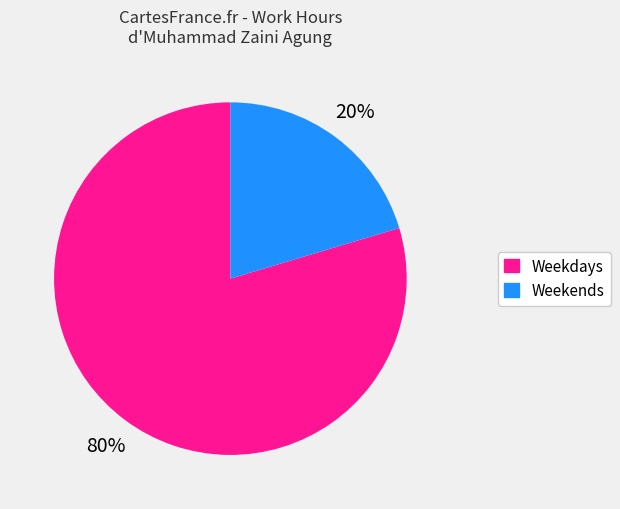

To the nearest percent, what percentage of the pie is Weekends?

20%